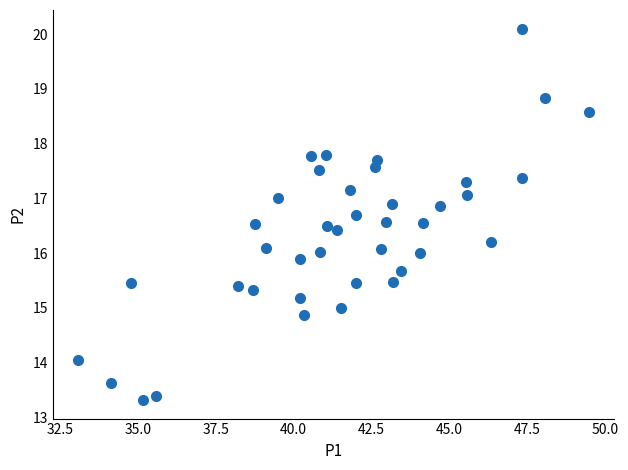

What is the range of Y values (max minus min)?

6.8